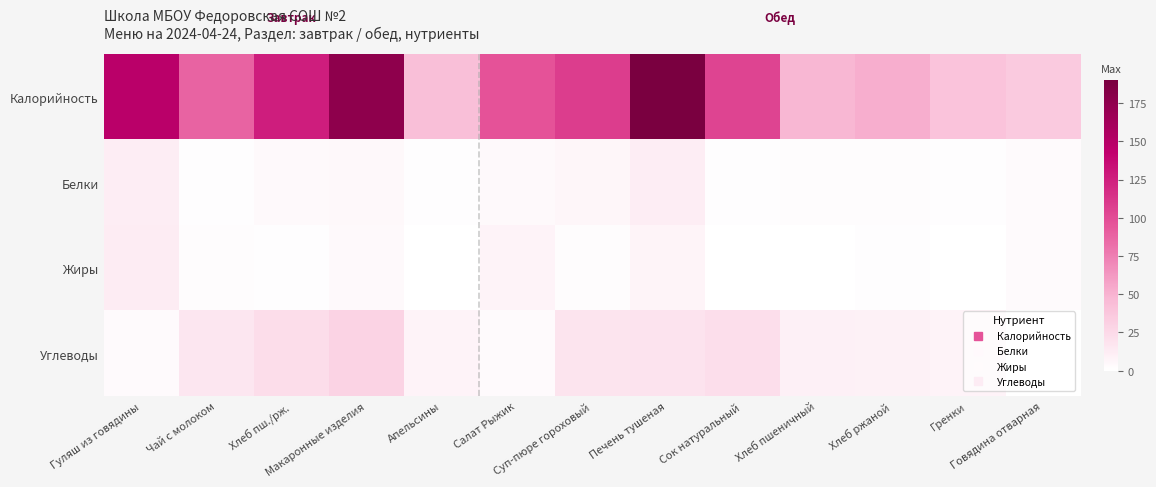

Which category has the highest value across all series?

Печень тушеная